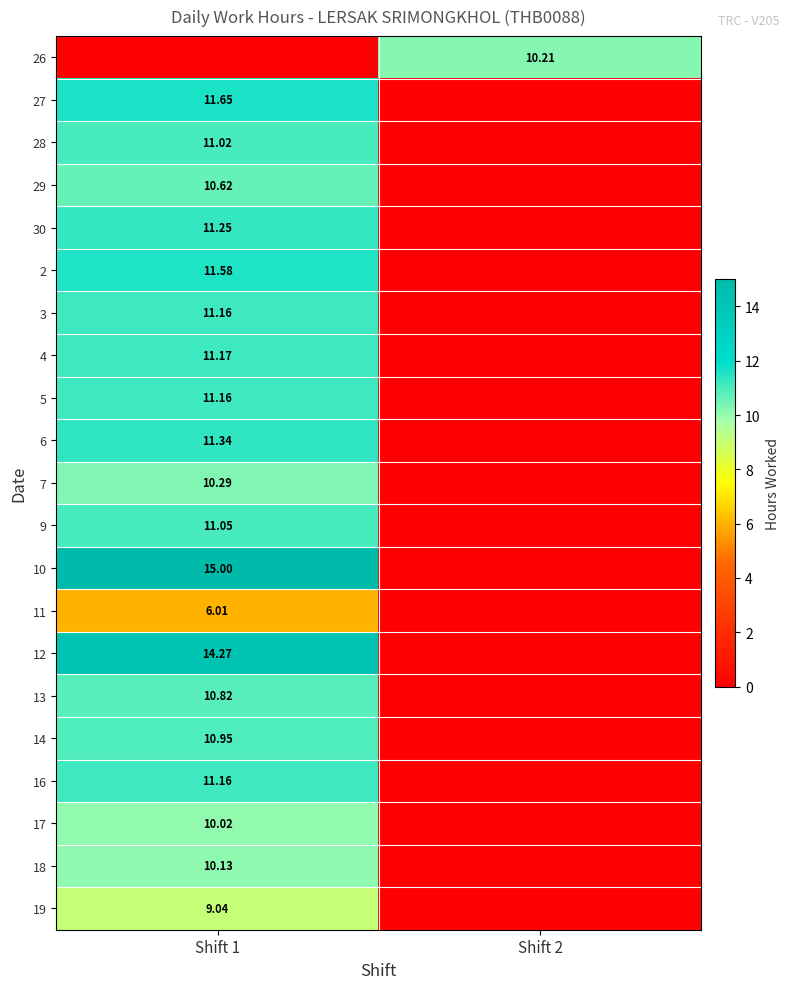

At which label is 3 closest to 5?

Shift 2